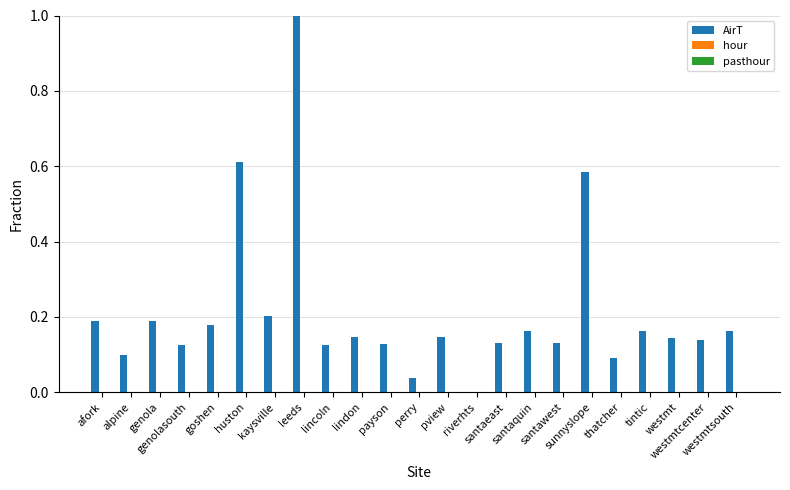

What is the maximum value shown in the chart?

1.0